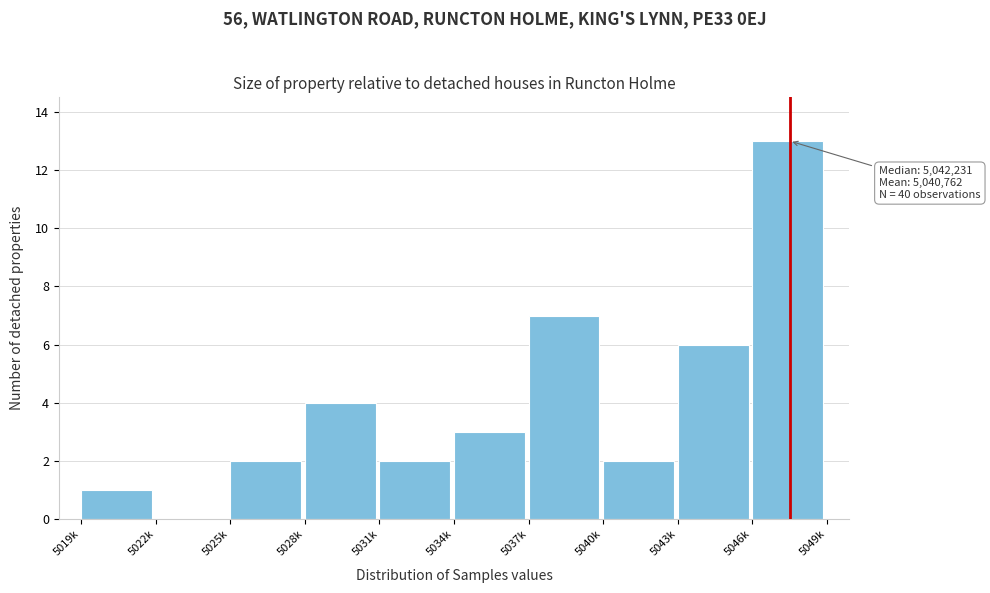

Reading left to right, transcribe all the data shown in this chart.

5019k=1	5022k=0	5025k=2	5028k=4	5031k=2	5034k=3	5037k=7	5040k=2	5043k=6	5046k=13